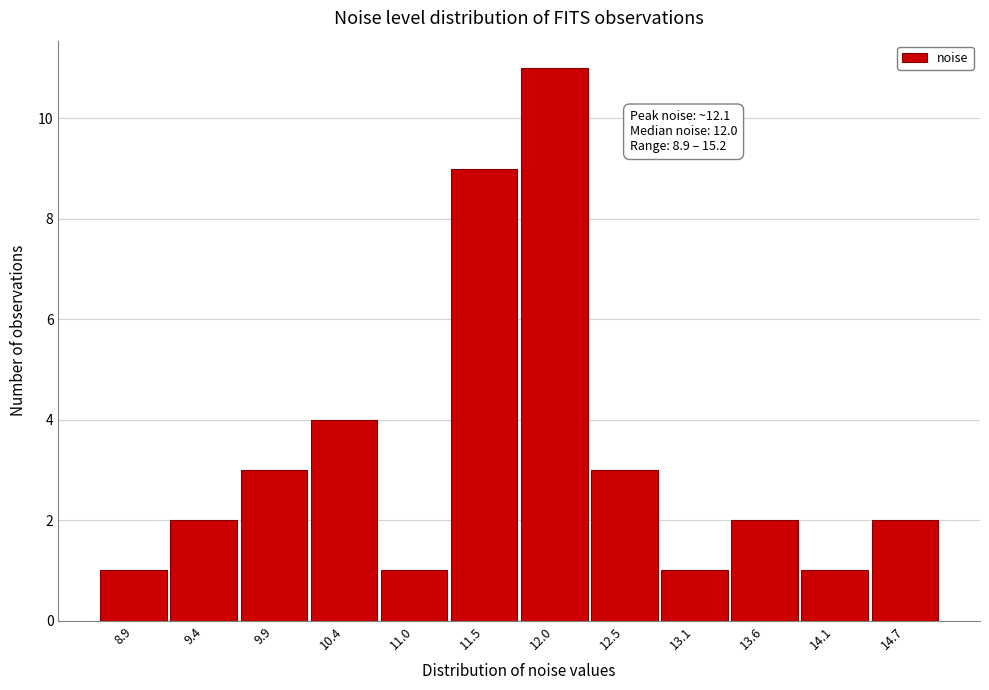

Reading left to right, what are all the values shown in this chart?

1	2	3	4	1	9	11	3	1	2	1	2